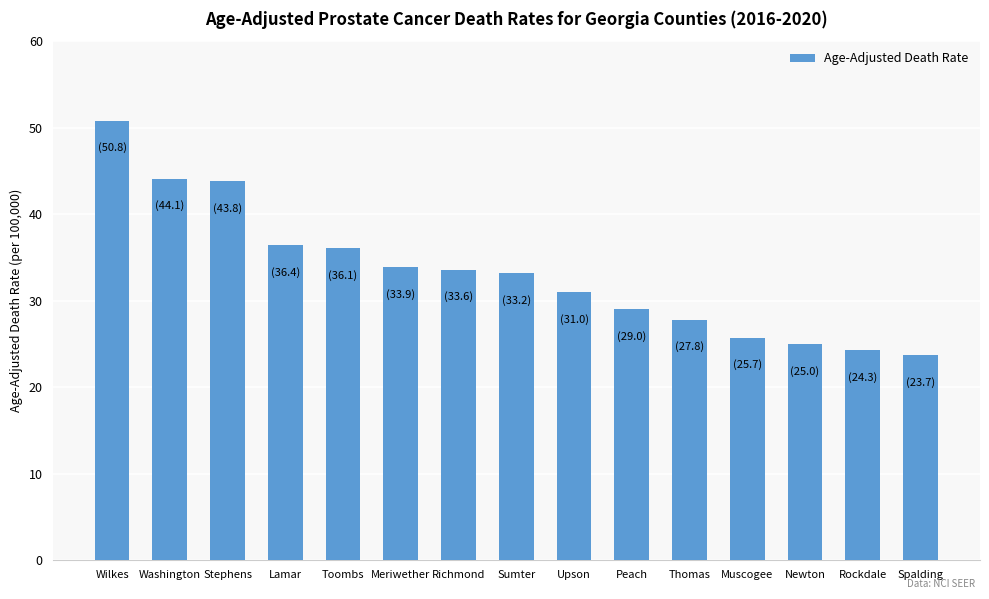

True or false: the data shows 36.4 at Lamar.

True